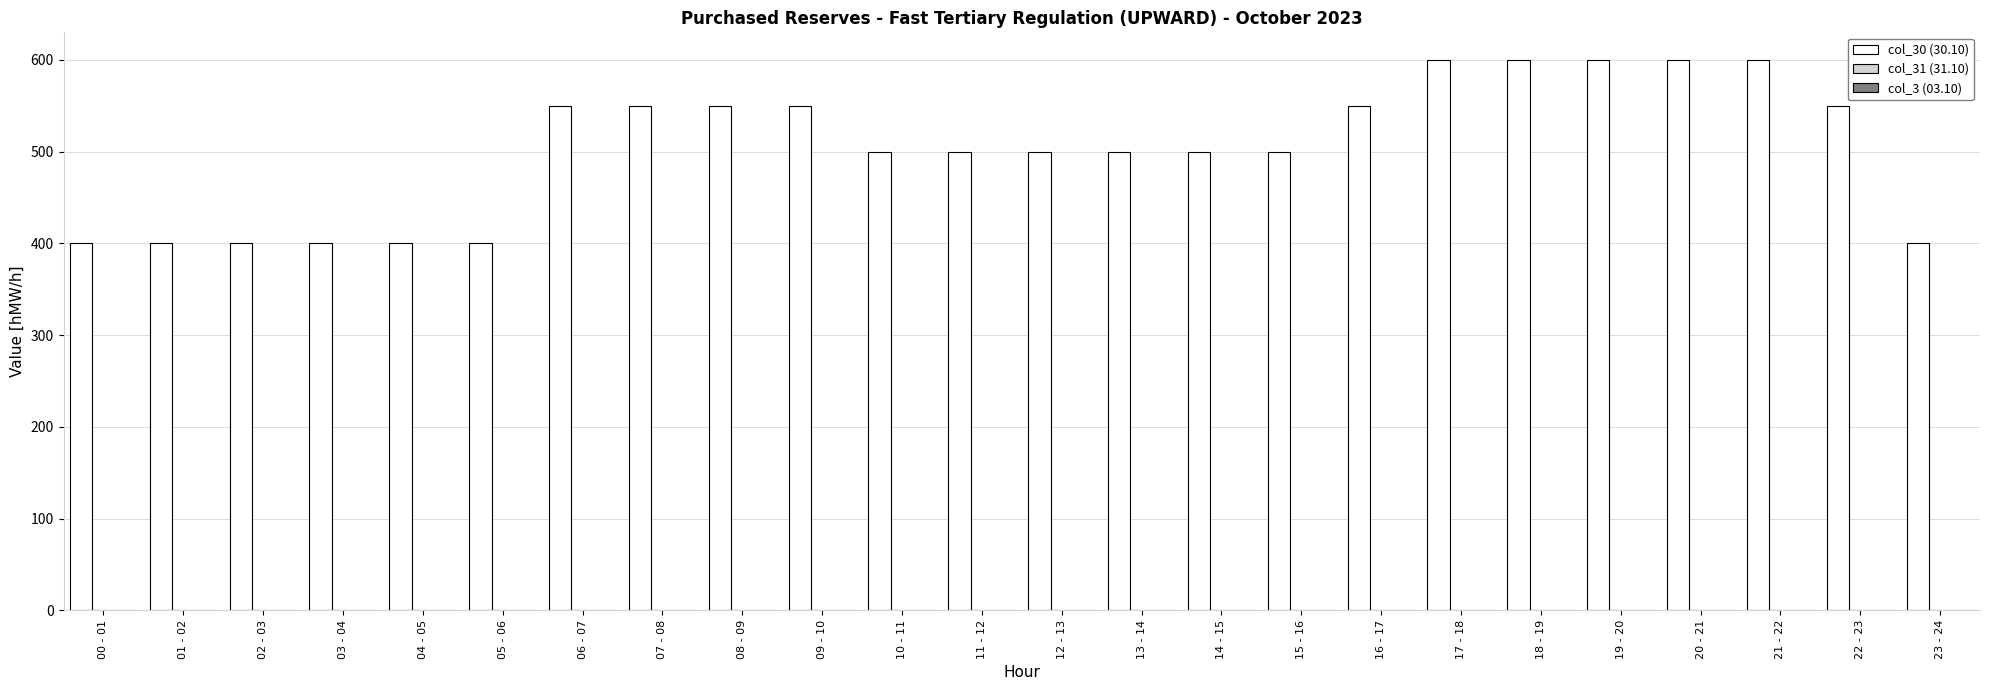

What is the sum of all values?

12100